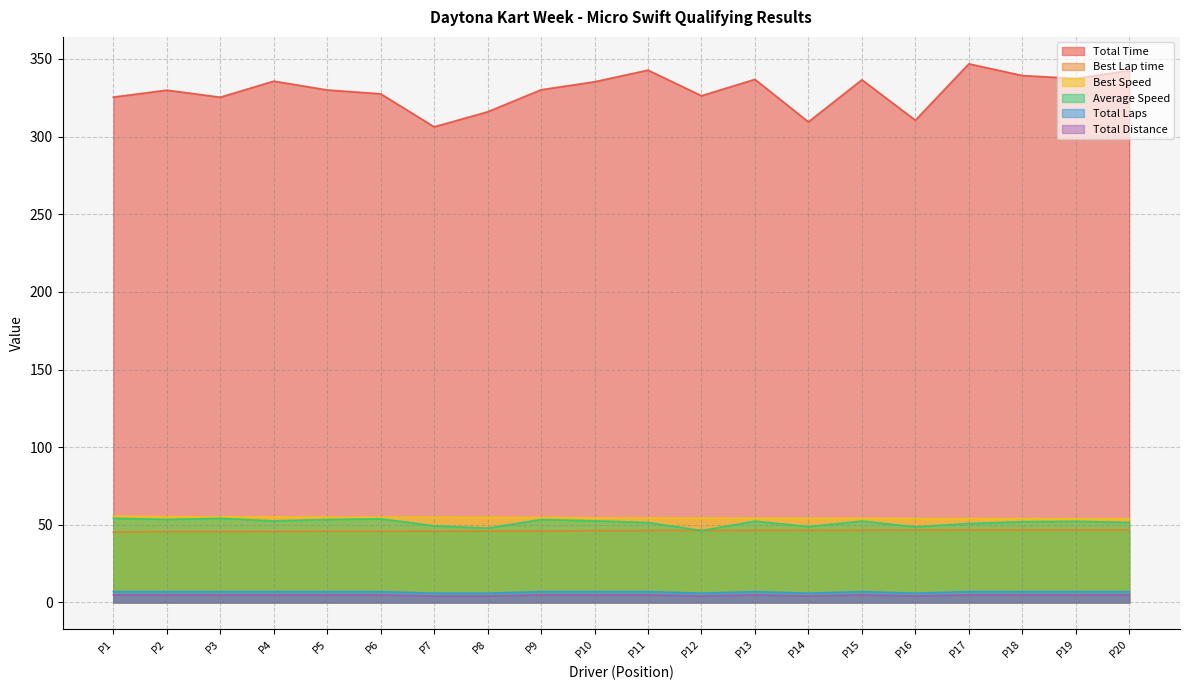

True or false: Best Speed has more than 2 points higher than both neighbors.

False